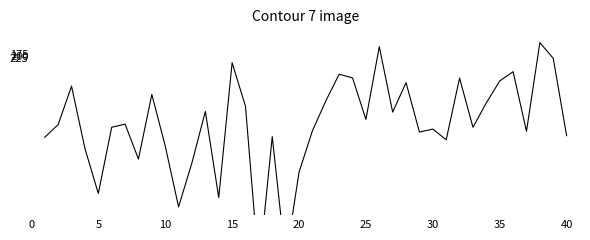

How many data points are less than 1276?

20